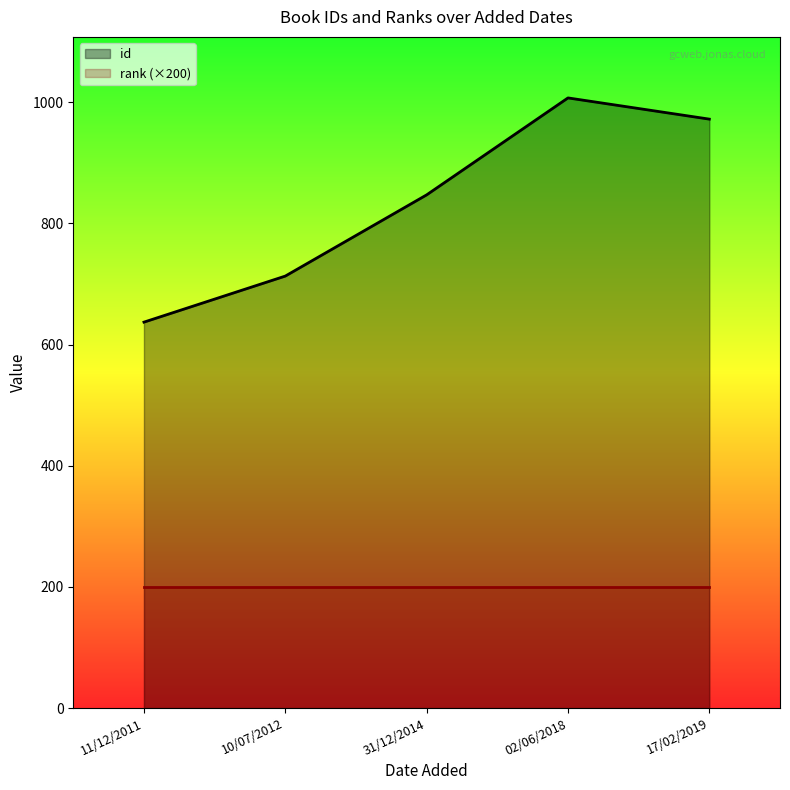

How many data points in id are above 847?

2